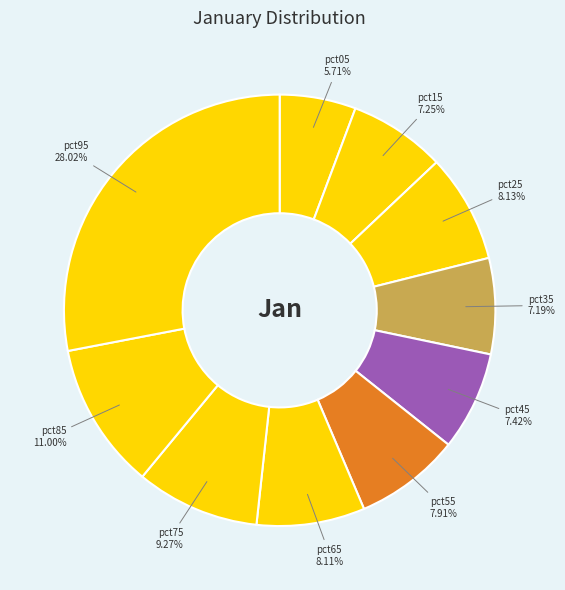

How many slices are in this pie chart?

10